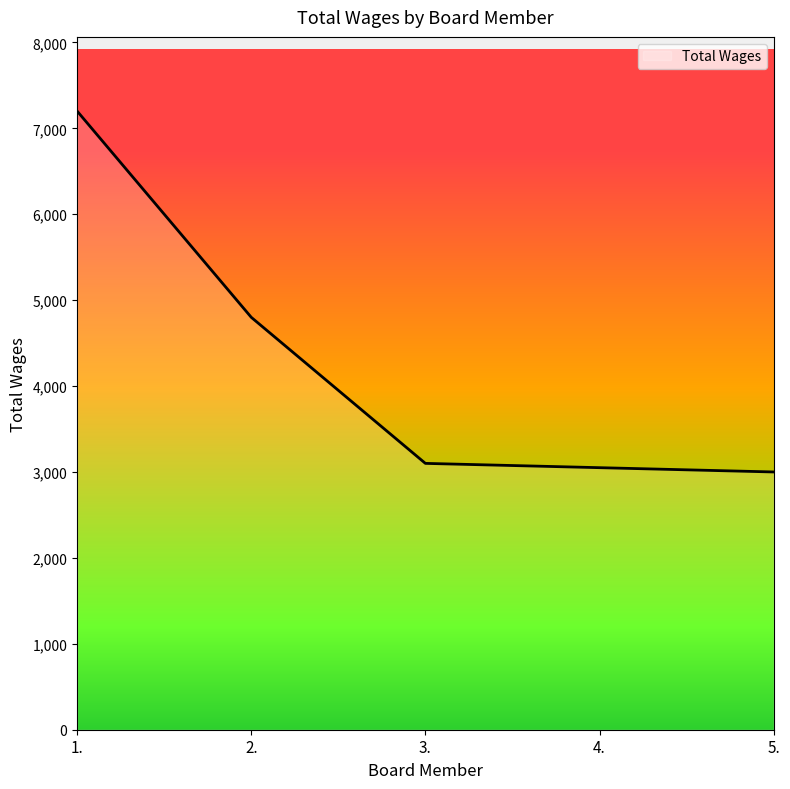

Does the chart have visible grid lines?

No